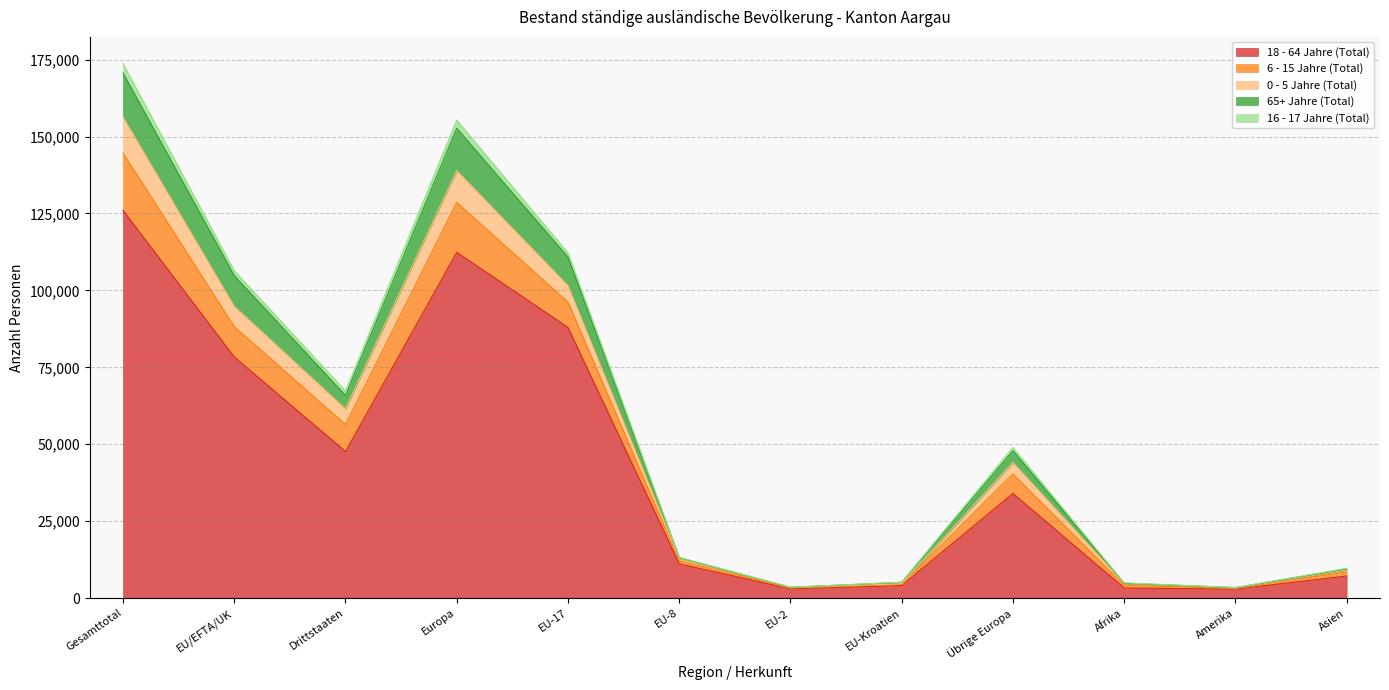

True or false: 18 - 64 Jahre (Total) has a value of 48375 at Übrige Europa.

False